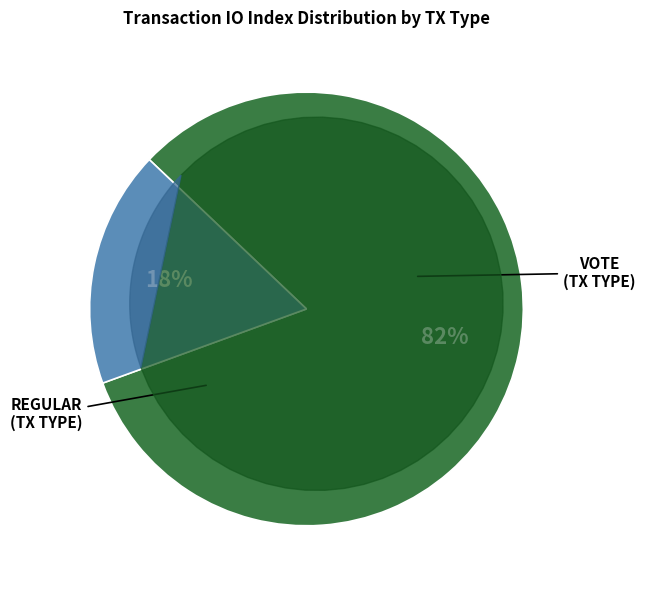

How many slices are in this pie chart?

2